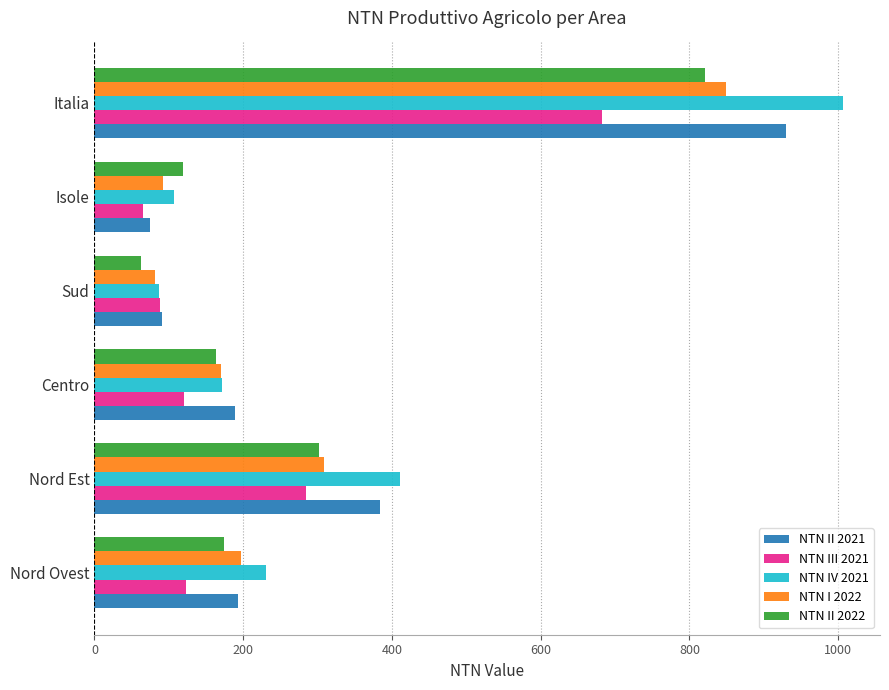

What is the highest value of the NTN II 2022 series?

821.1